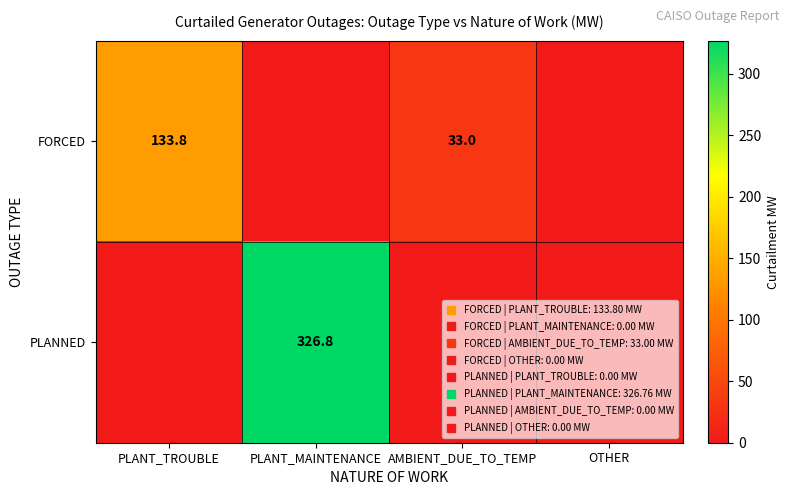

At which label is FORCED closest to 66?

AMBIENT_DUE_TO_TEMP